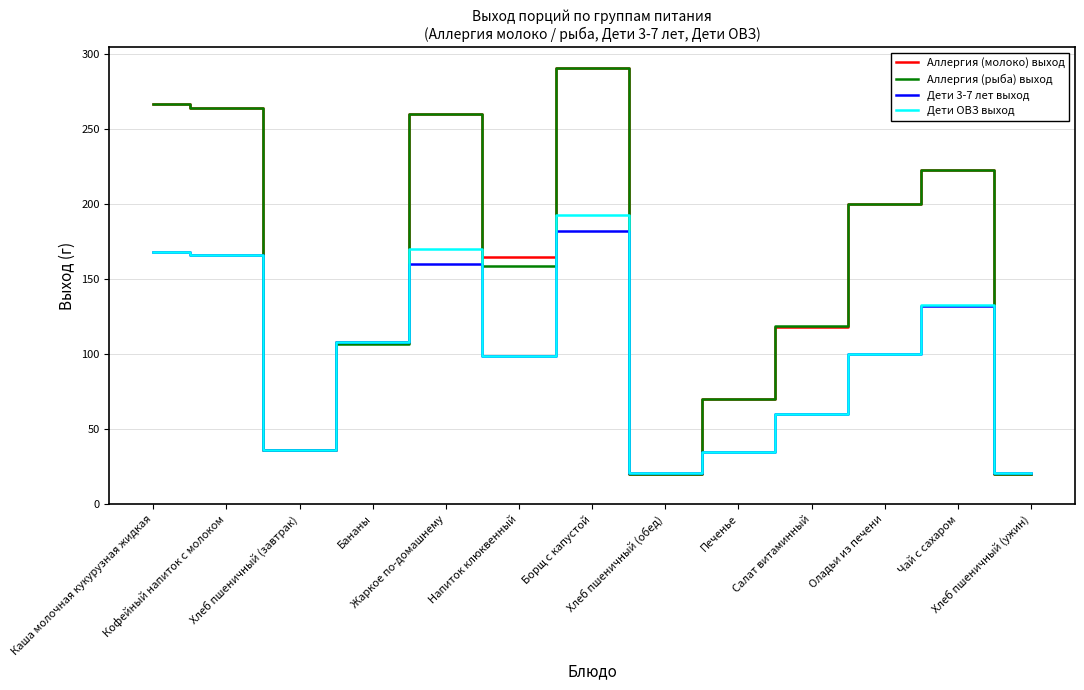

What is the minimum value shown in the chart?

20